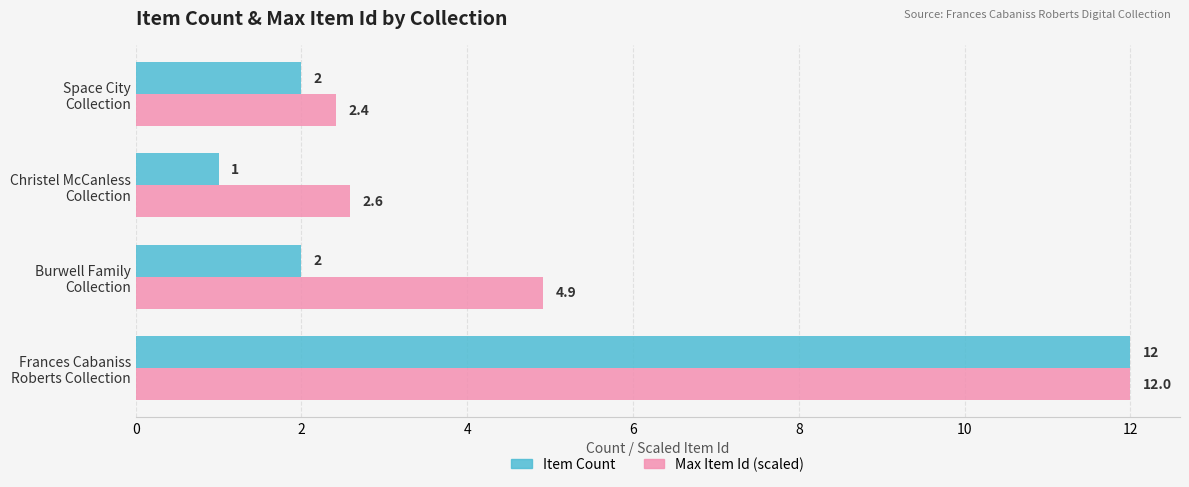

How many values in the Max Item Id (scaled) series are below 4?

2